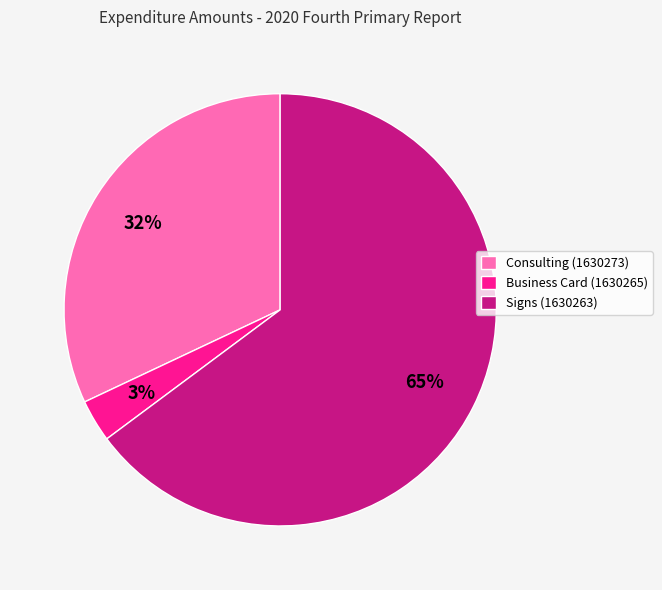

Is the sum of Signs (1630263) and Business Card (1630265) greater than half?

Yes